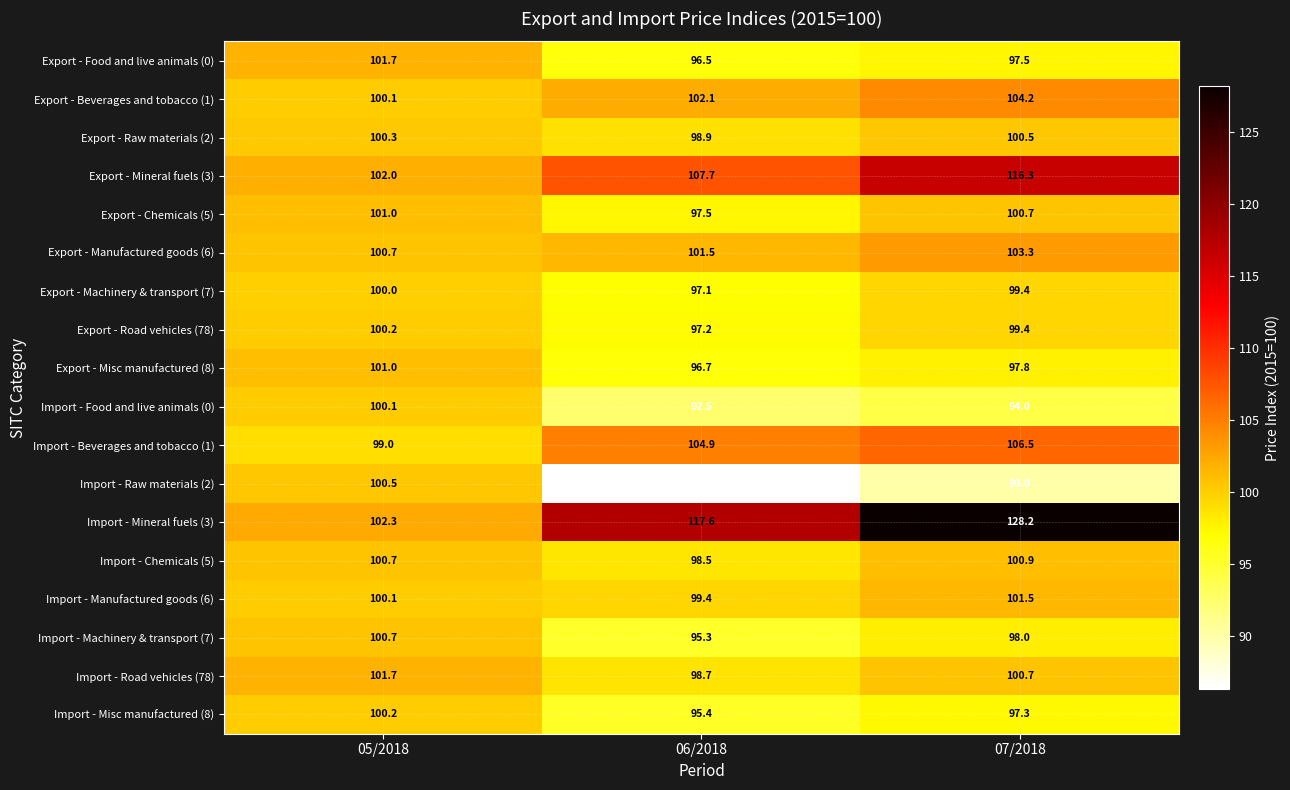

True or false: Export - Manufactured goods (6) has a value of 40.2 at 06/2018.

False